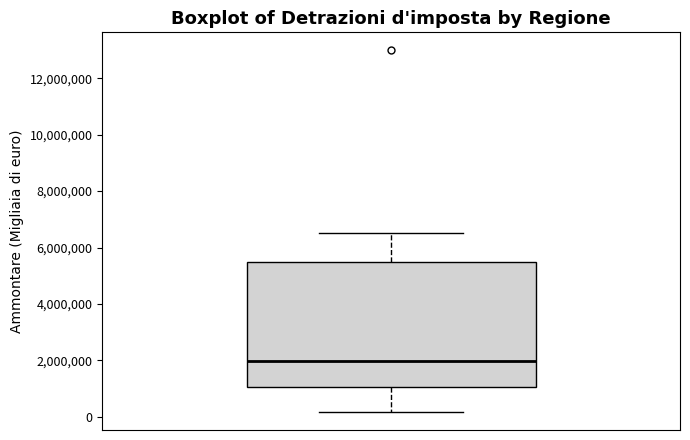

Read this box plot against the y-axis: the position of the median line, the range covered by the box, and the ends of both whiskers. The values are not printed on the chart, so give them approximately, as read against the axis.

median 2000000, box 1000000 to 5400000, whiskers 200000 to 6600000